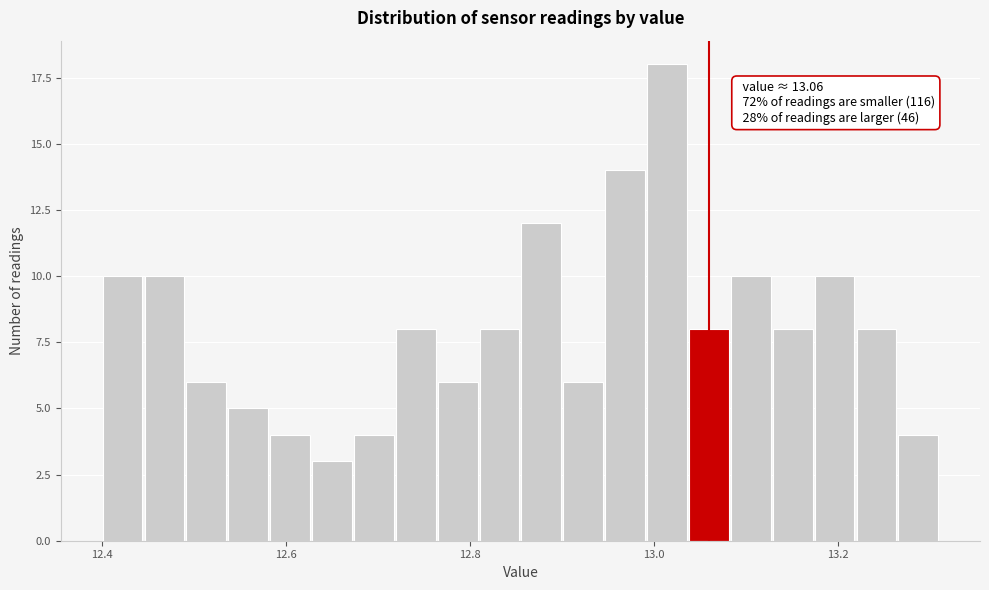

Read against the x-axis, roughly where is the centre of the tallest bar?

13.02